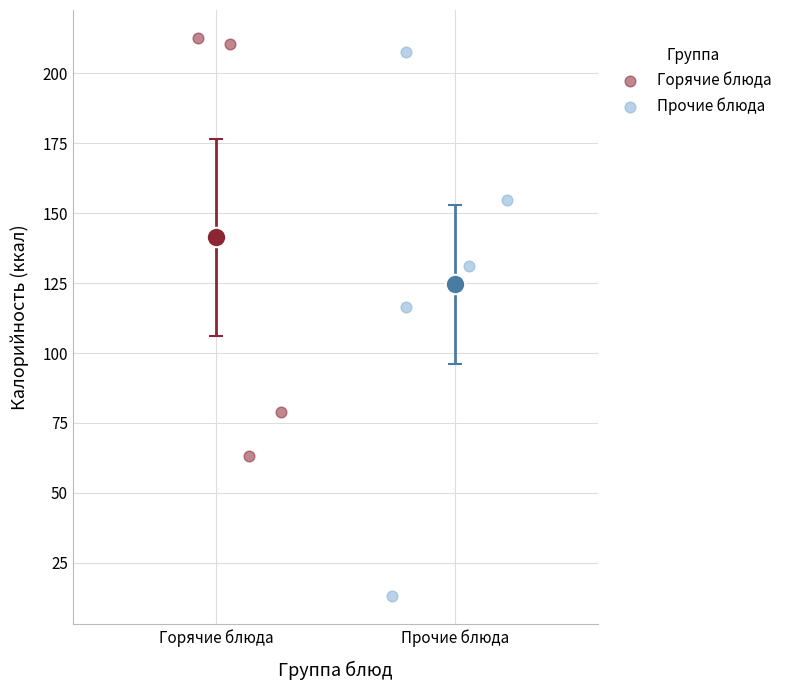

What are all the series names shown in the legend?

Горячие блюда, Прочие блюда